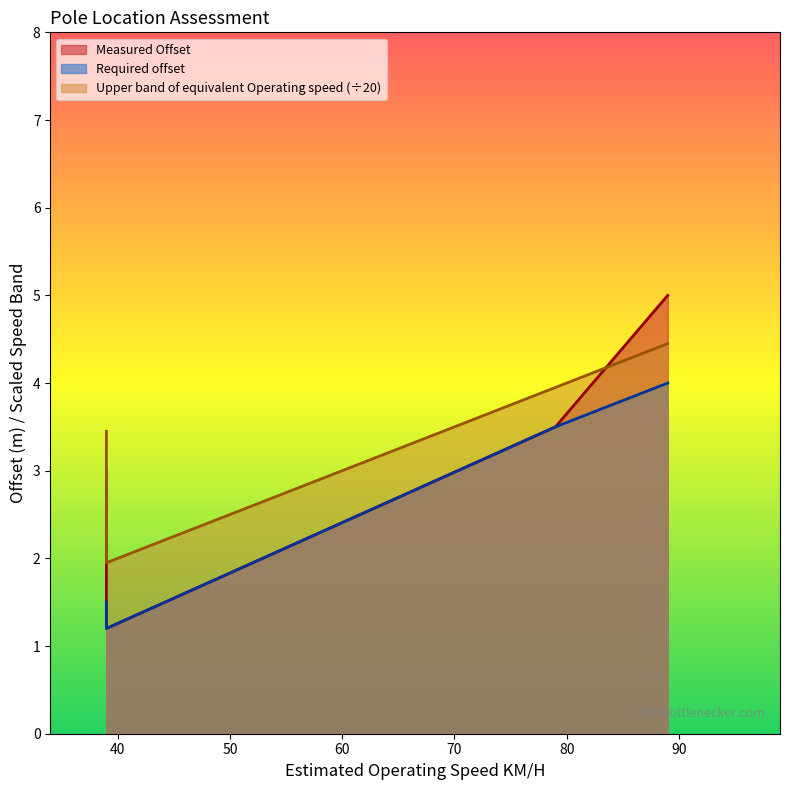

Is it true that Measured Offset equals 5.0 at 89?

True